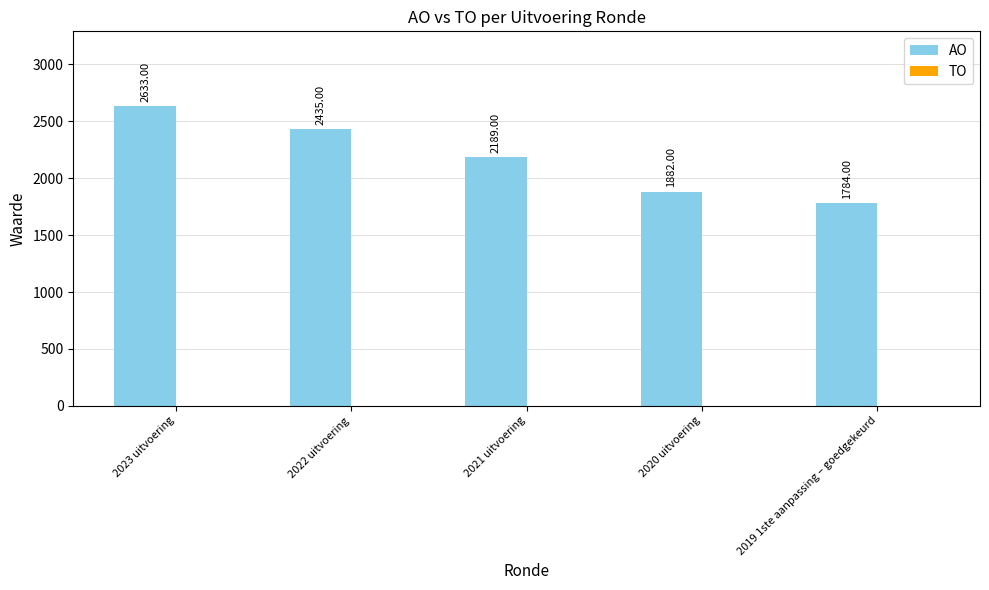

What is the difference between the second highest and minimum values?

651